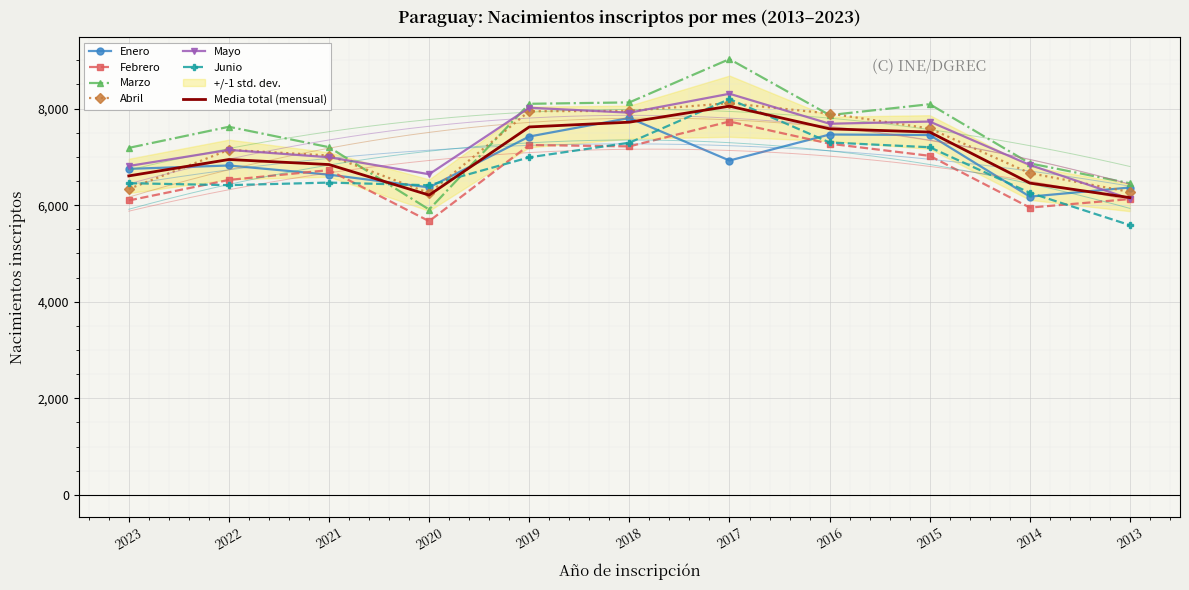

Count the number of categories in the chart.

11